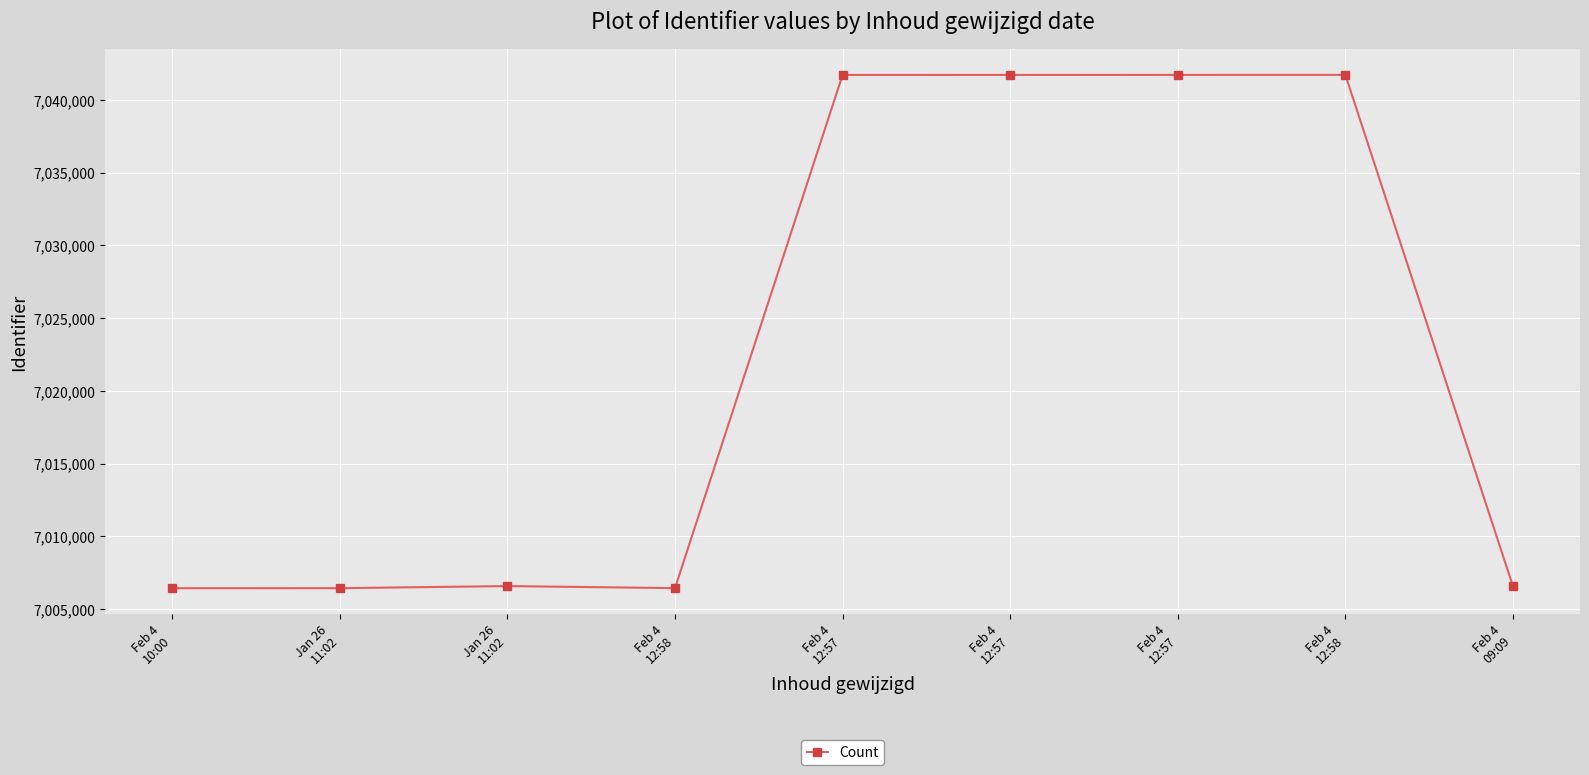

What is the minimum value shown in the chart?

7006447